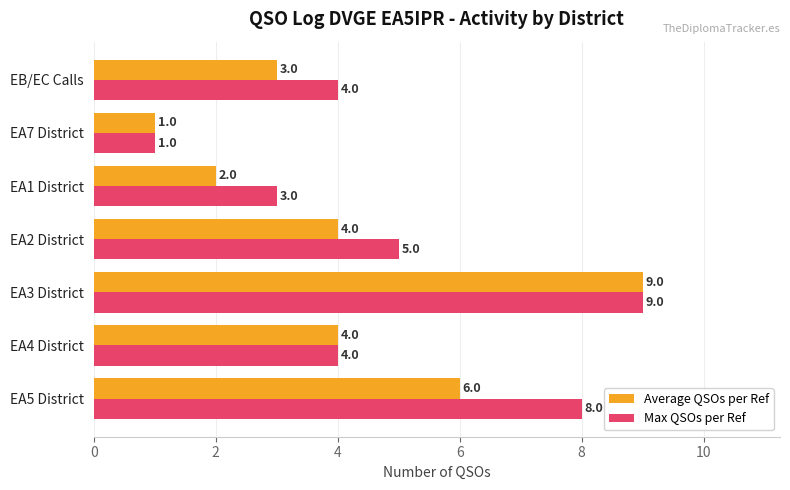

The value of Max QSOs per Ref at EB/EC Calls is 5. True or false?

False